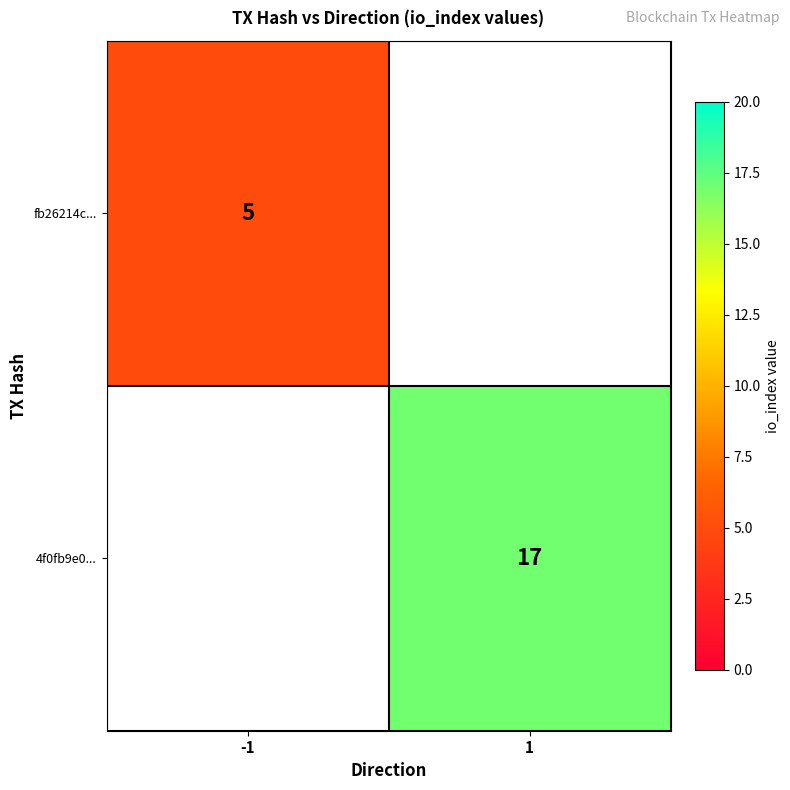

The fb26214c... series shows 5 at -1. True or false?

True